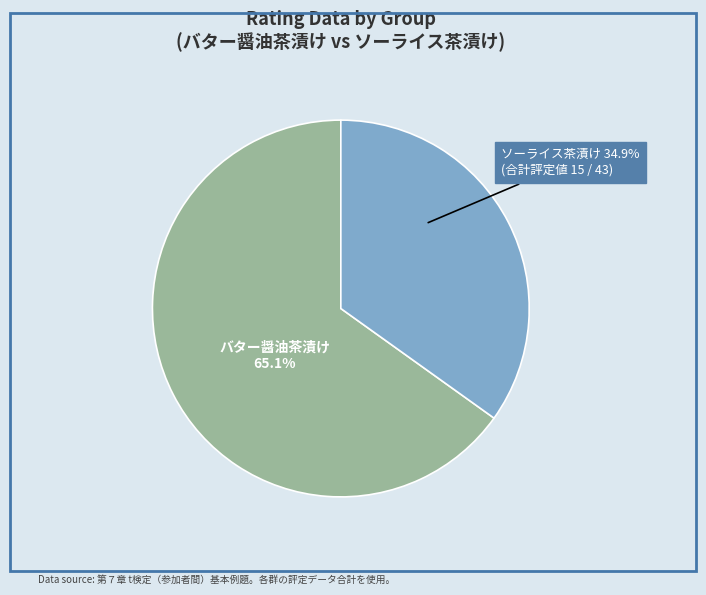

Is there any slice that represents more than half of the pie?

Yes